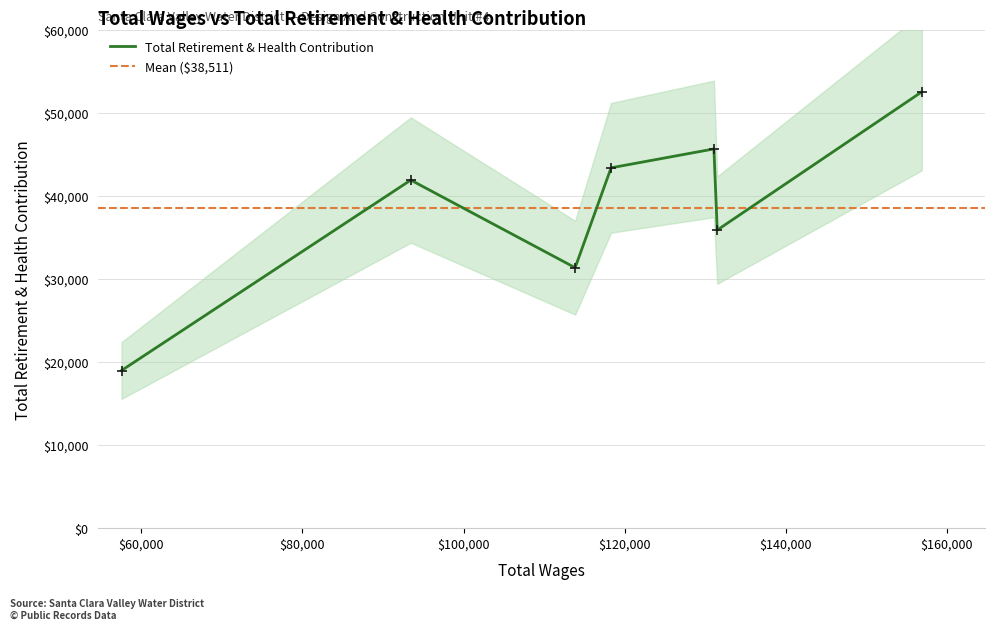

Which has a higher value, 93449.0 or 57543.0?

93449.0